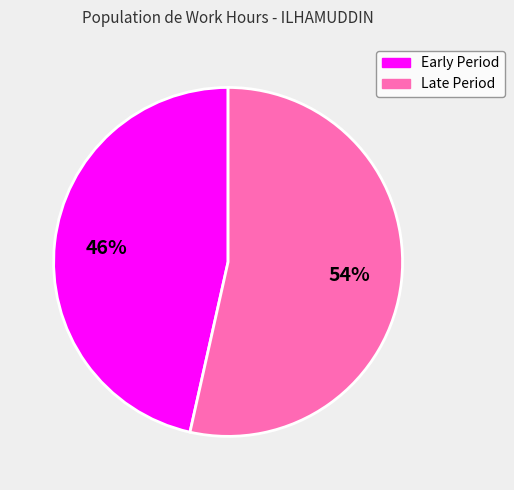

Is there a majority slice in this chart?

Yes